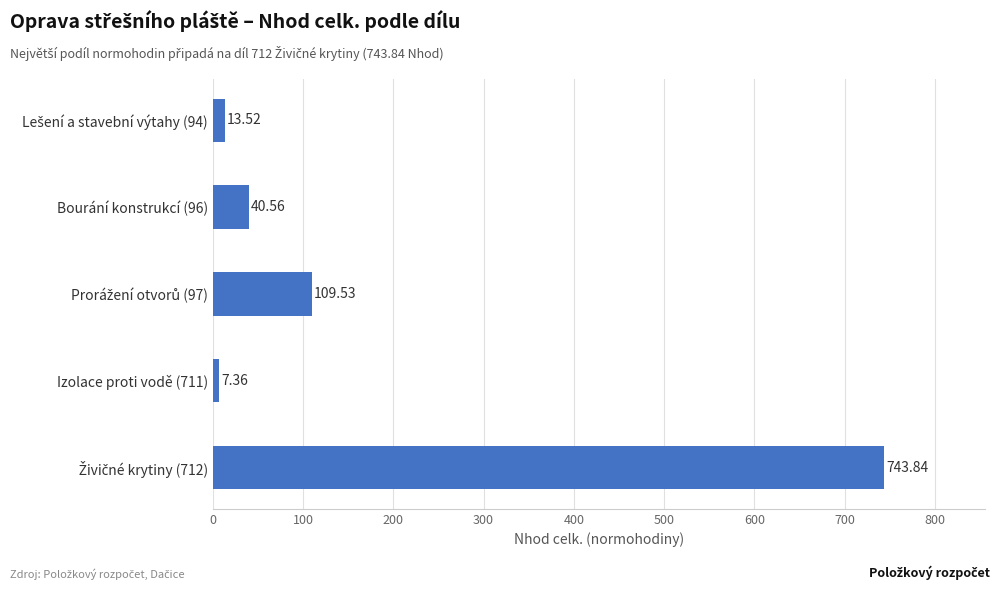

What is the change in value from Bourání konstrukcí (96) to Izolace proti vodě (711)?

-33.2